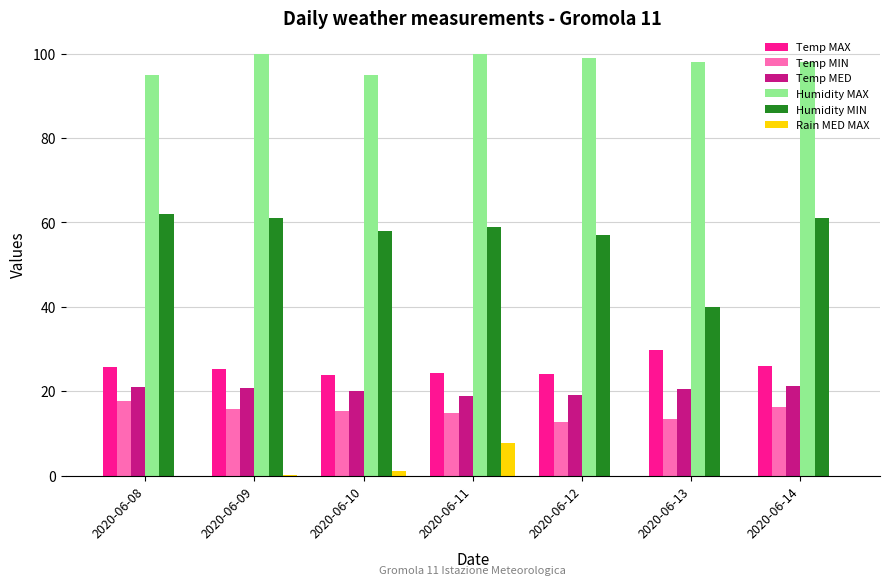

Is the value of Rain MED MAX at 2020-06-13 greater than the value of Humidity MIN at 2020-06-08?

No